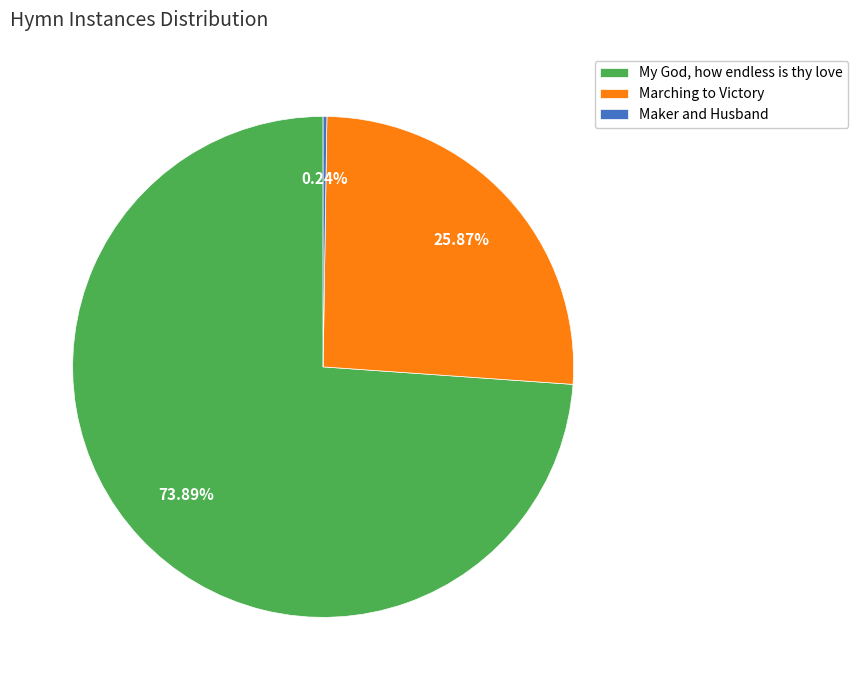

Is there any slice that represents more than half of the pie?

Yes